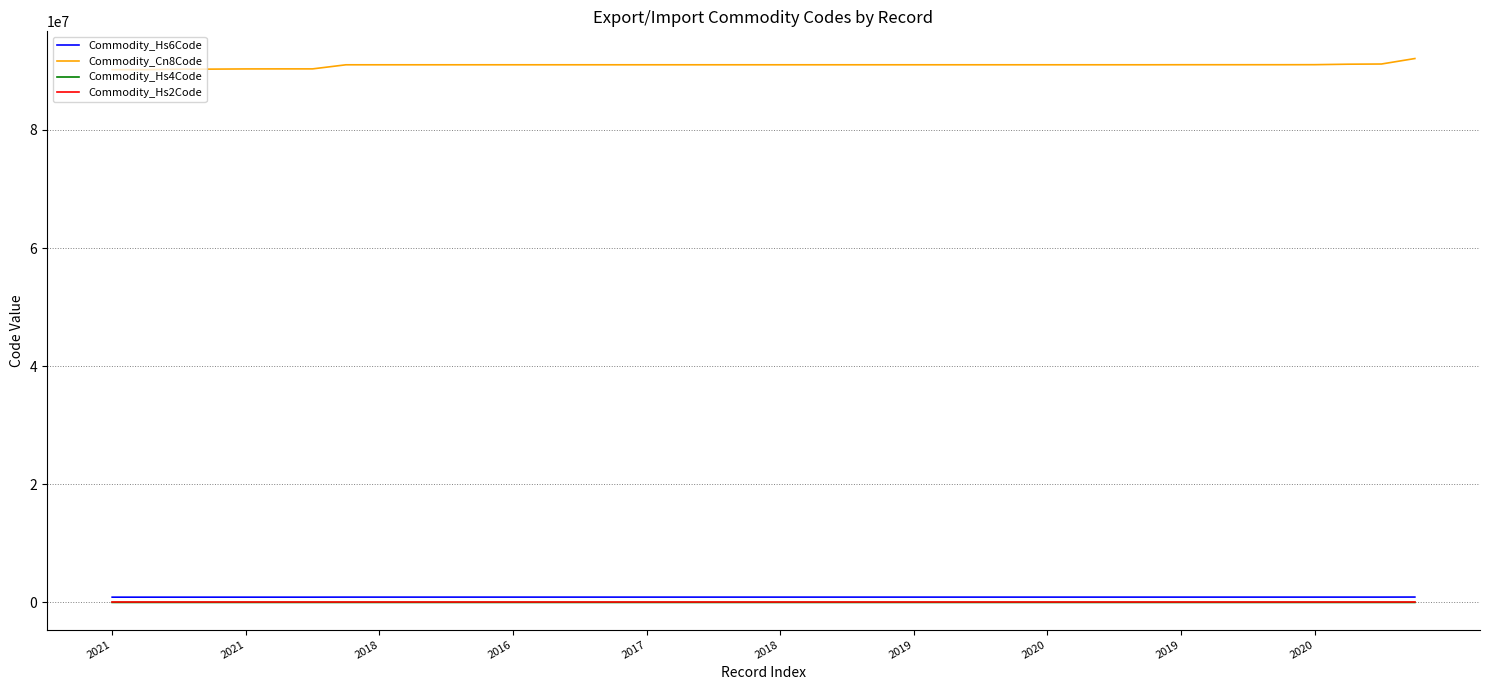

What is the highest value of the Commodity_Hs6Code series?

920710